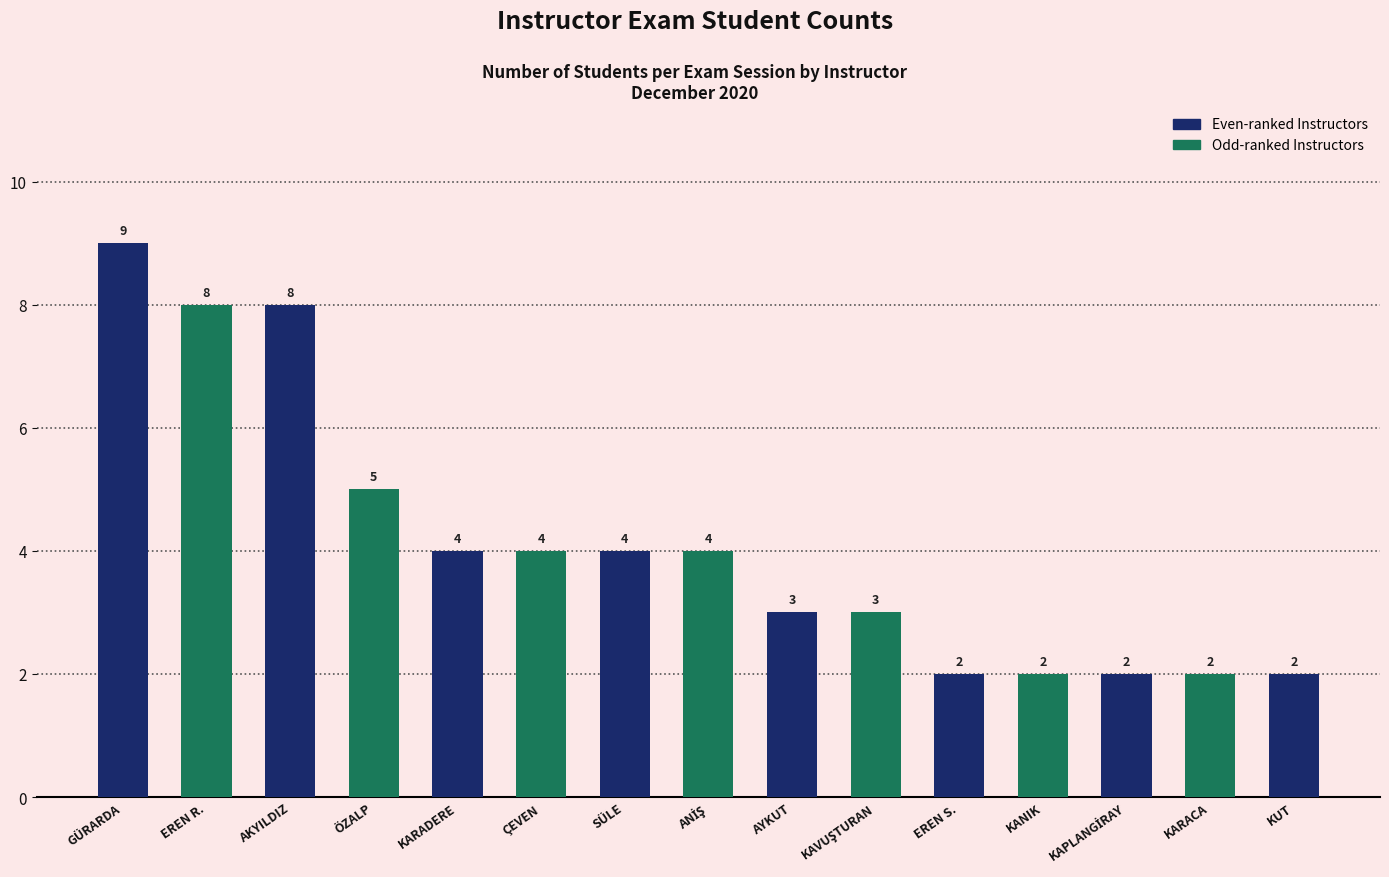

The value at ÇEVEN is 4. True or false?

True